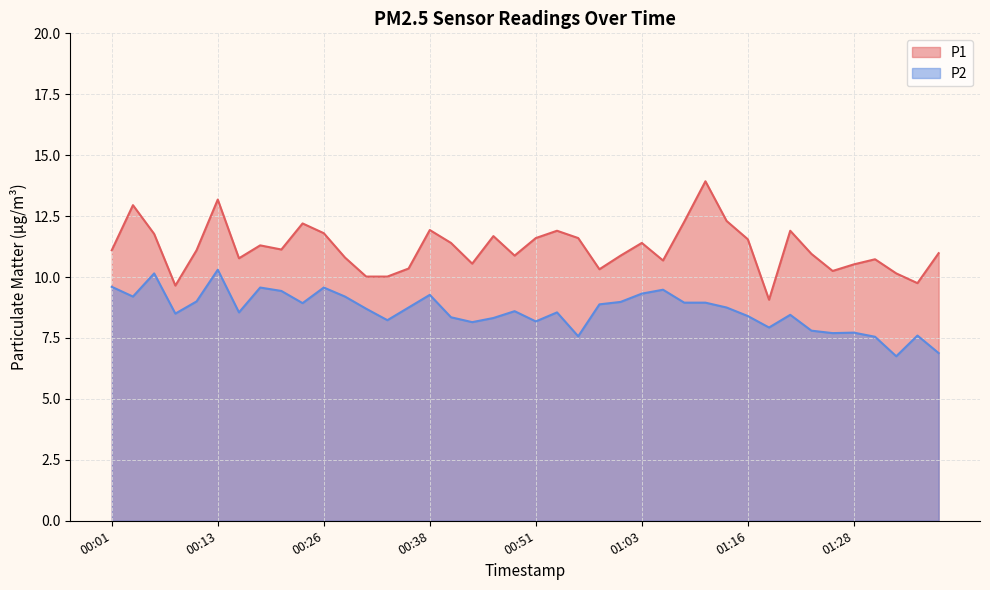

What position from the left is 01:03?

26